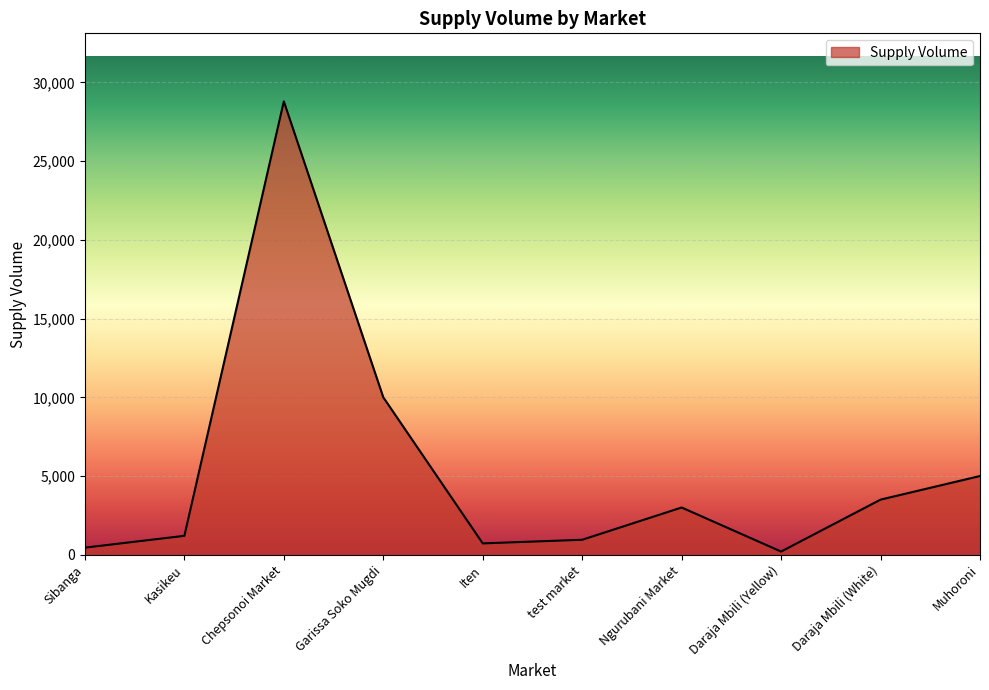

Which label corresponds to the largest value in the chart?

Chepsonoi Market